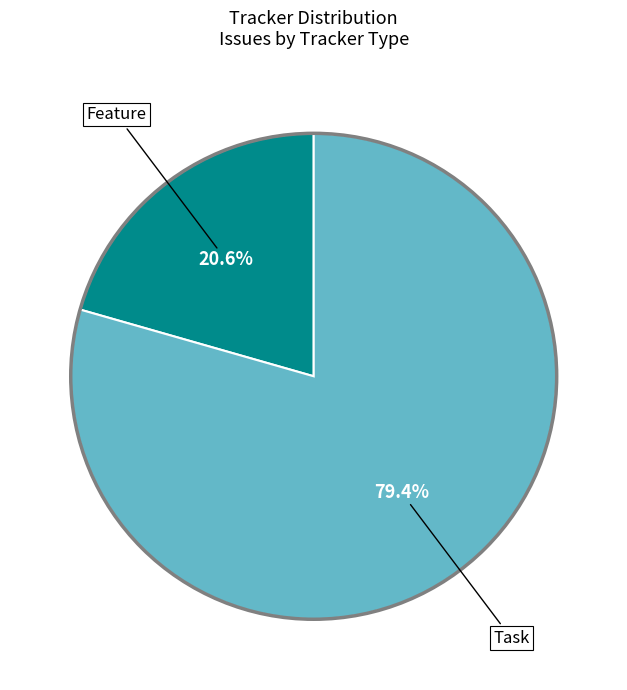

Is there any slice that represents more than half of the pie?

Yes